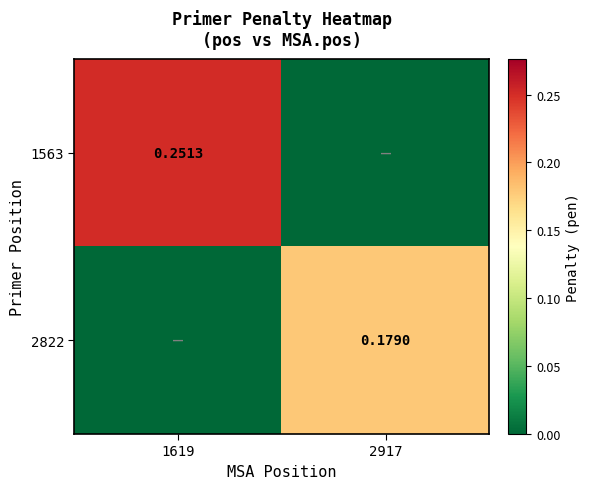

Is the value of 1563 at 1619 greater than the value of 2822 at 2917?

Yes